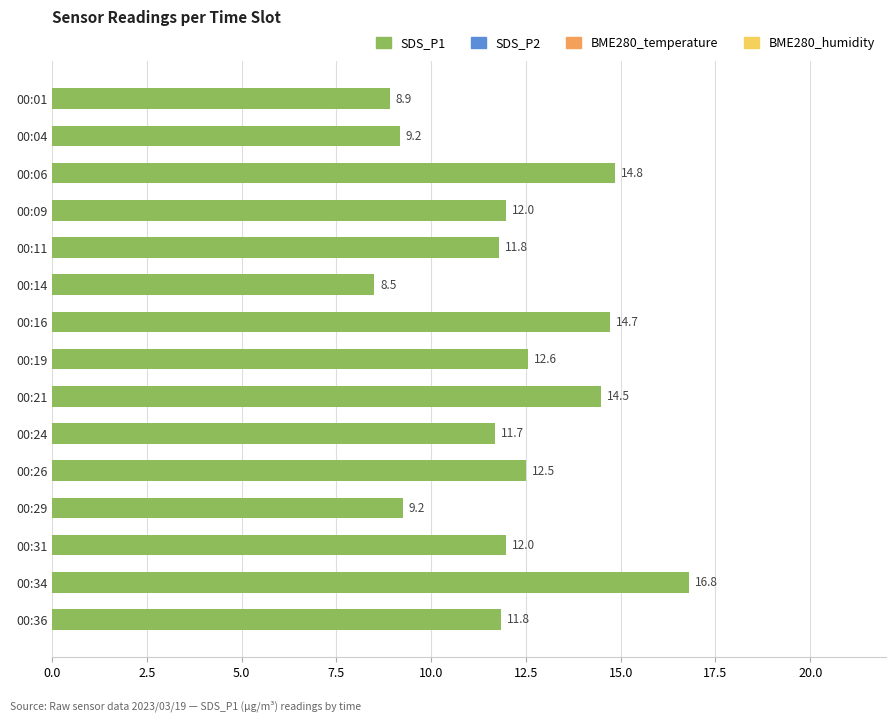

What is the sum of all values?

181.0